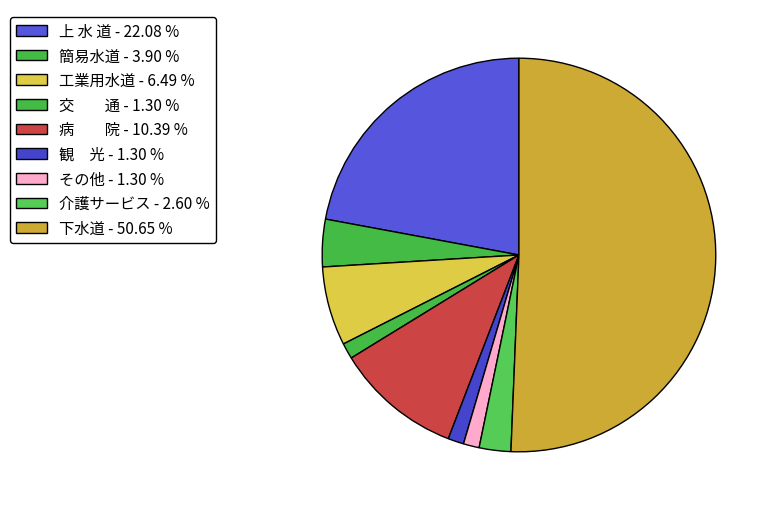

What portion of the pie excludes その他?

98.7%